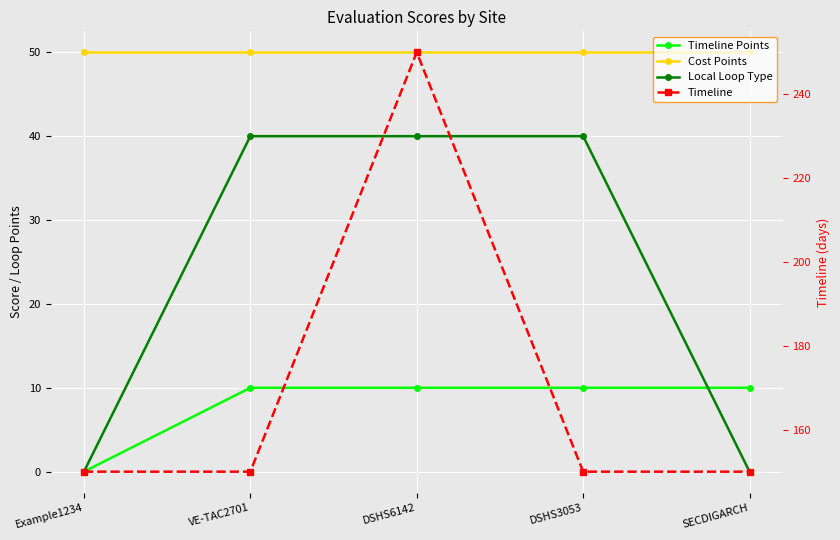

The Cost Points series shows 68 at DSHS6142. True or false?

False